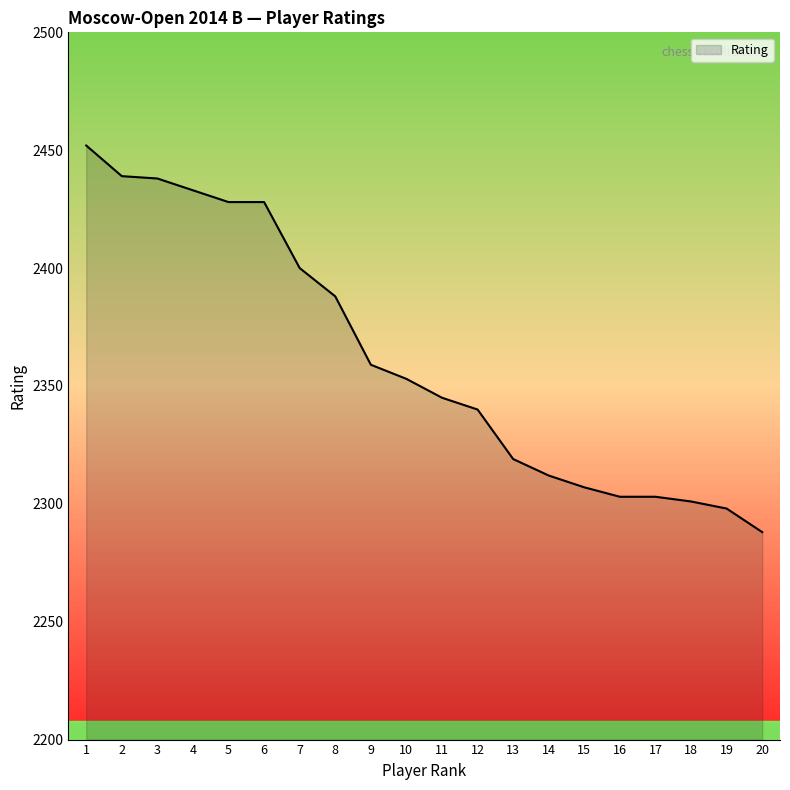

At which category does the chart reach its minimum across all series?

20